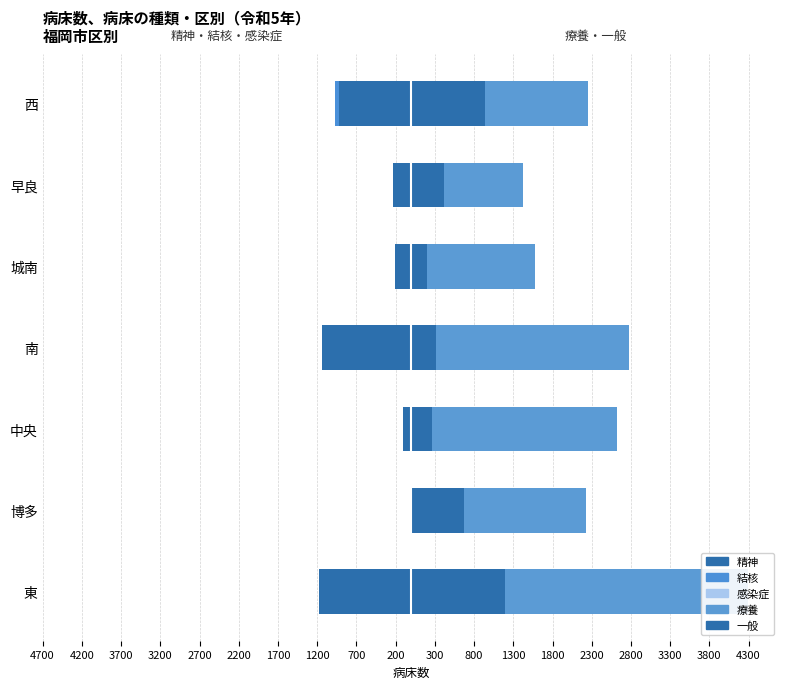

Count the number of categories in the chart.

7